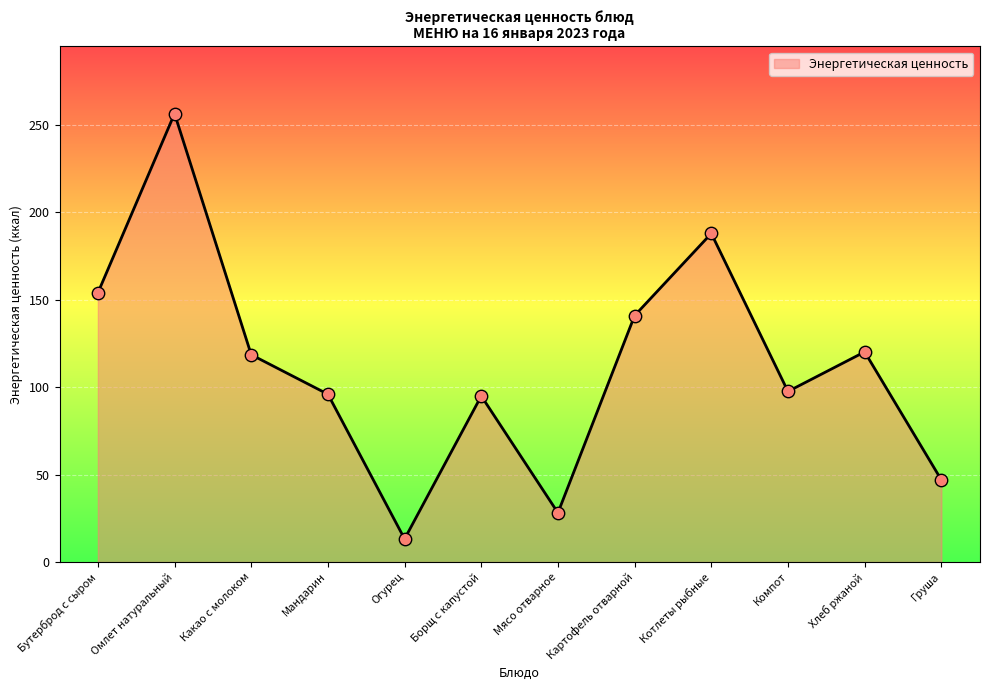

What is the change in value from Мандарин to Компот?

+1.6